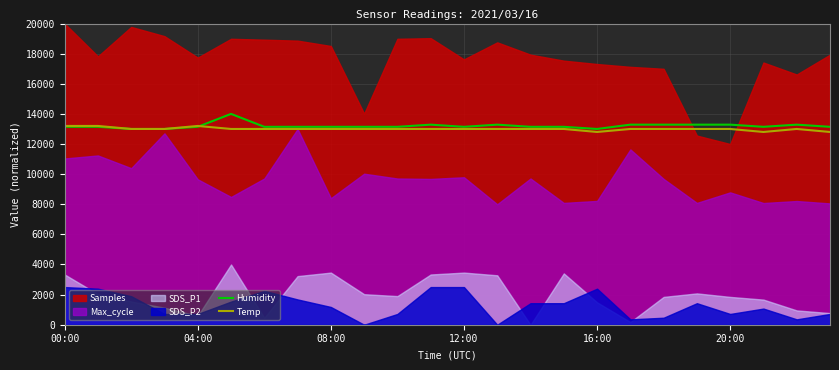

In Temp, how many points are lower than both neighbors (excluding endpoints)?

2